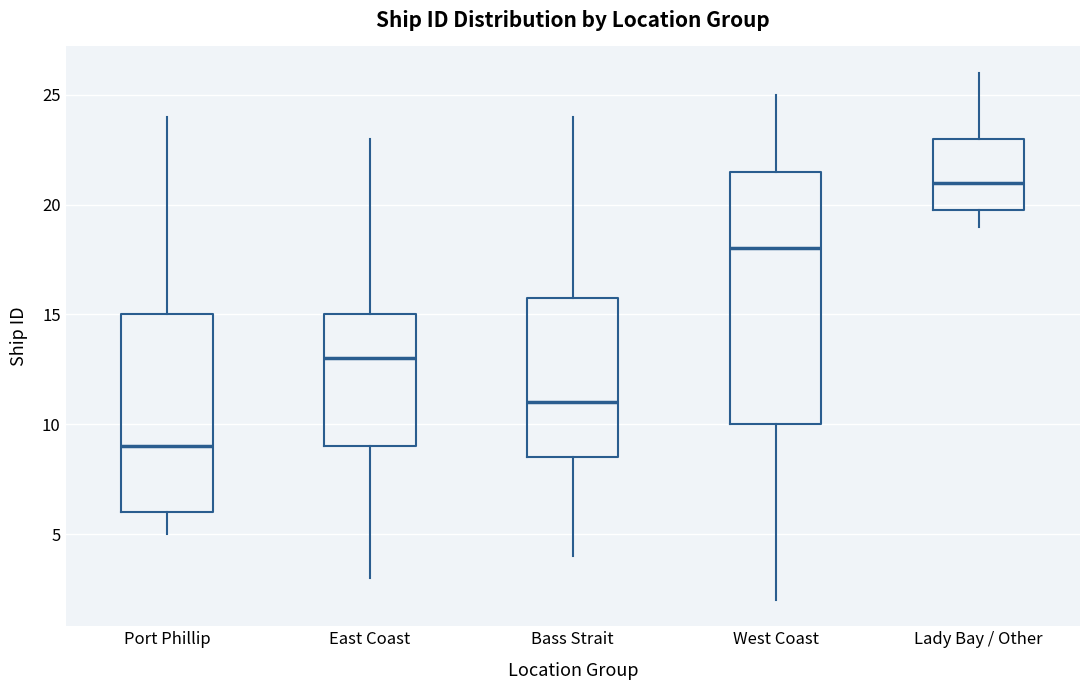

Where does the lower whisker of the box for Lady Bay / Other end on the y-axis? The values are not printed on the chart, so give them approximately, as read against the axis.

19.0